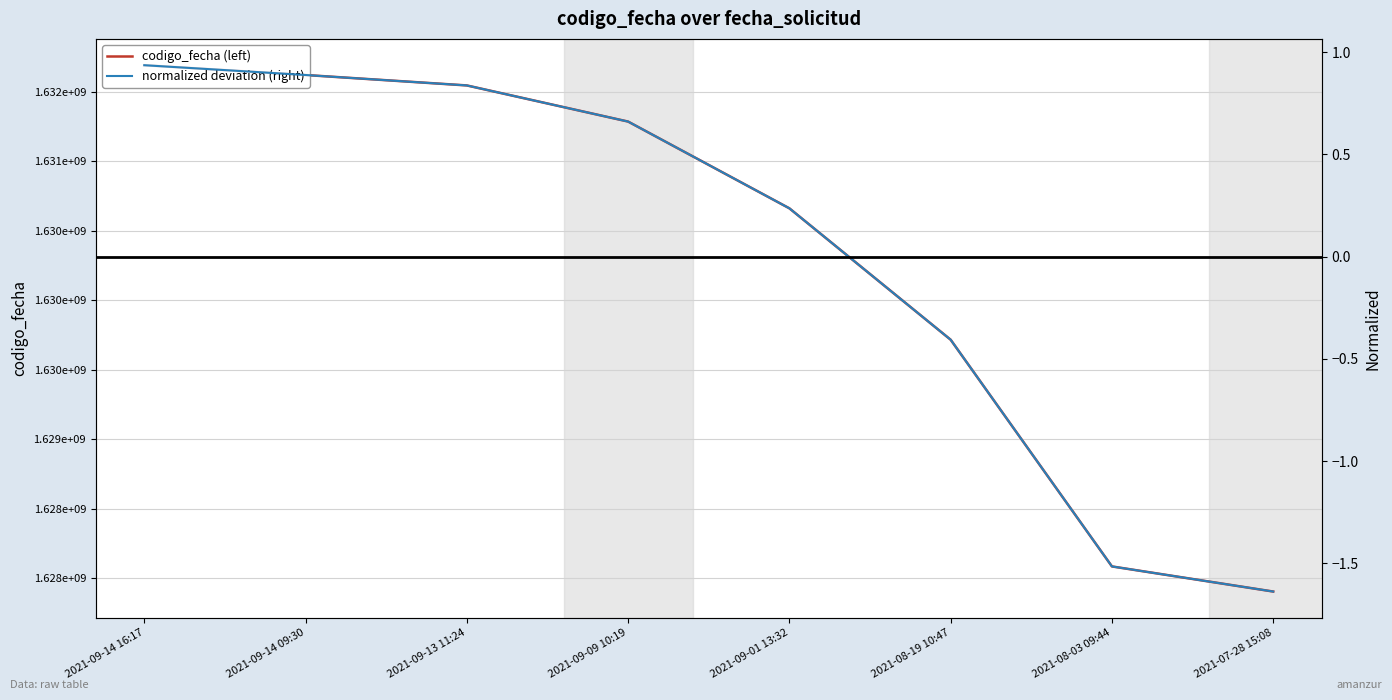

The value of codigo_fecha (left) at 2021-08-03 09:44 is 1628084325.0. True or false?

True